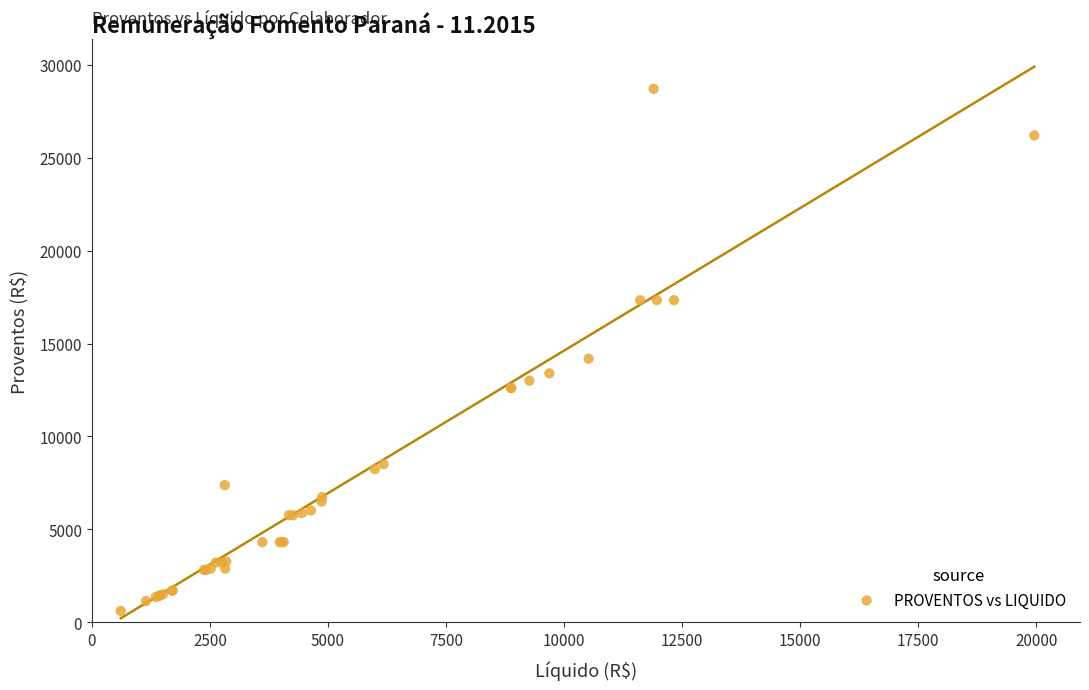

What Y value in the scatter plot is closest to 14658?

14180.6